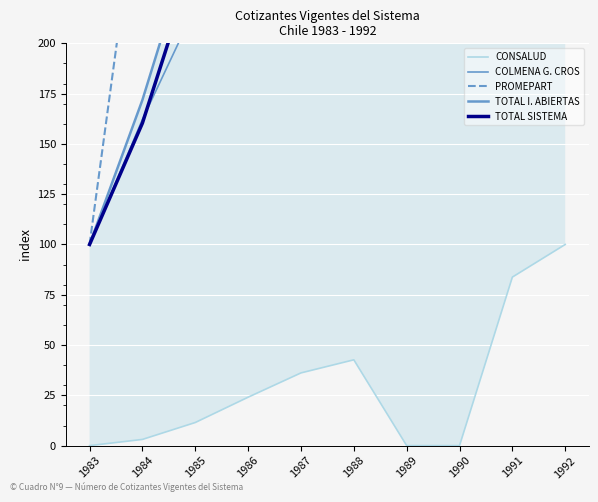

What is the sum of all CONSALUD values?

301.2